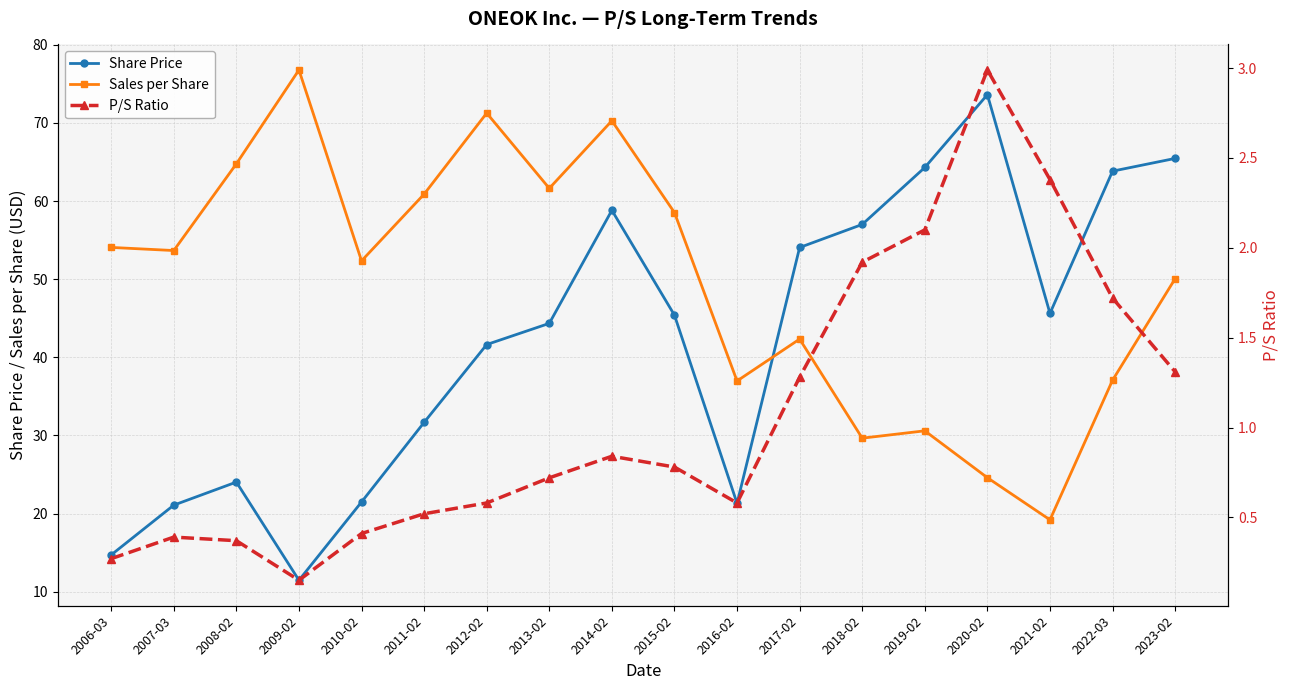

Between 2023-02 and 2011-02, which is larger?

2023-02